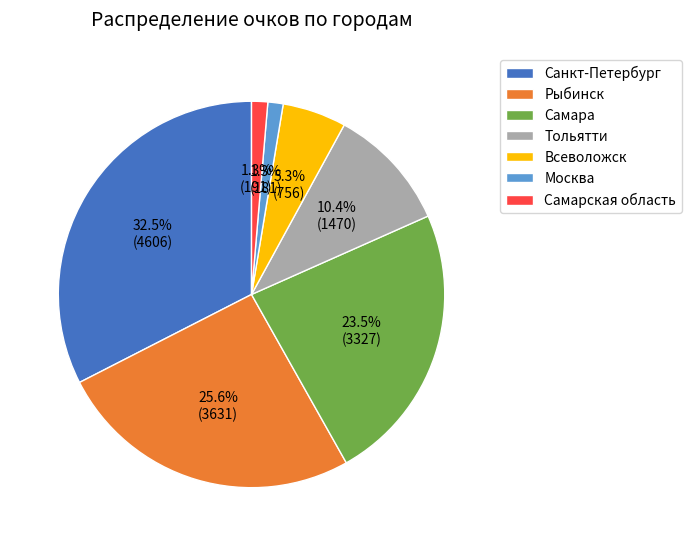

What percentage is NOT represented by Самара?

76.5%